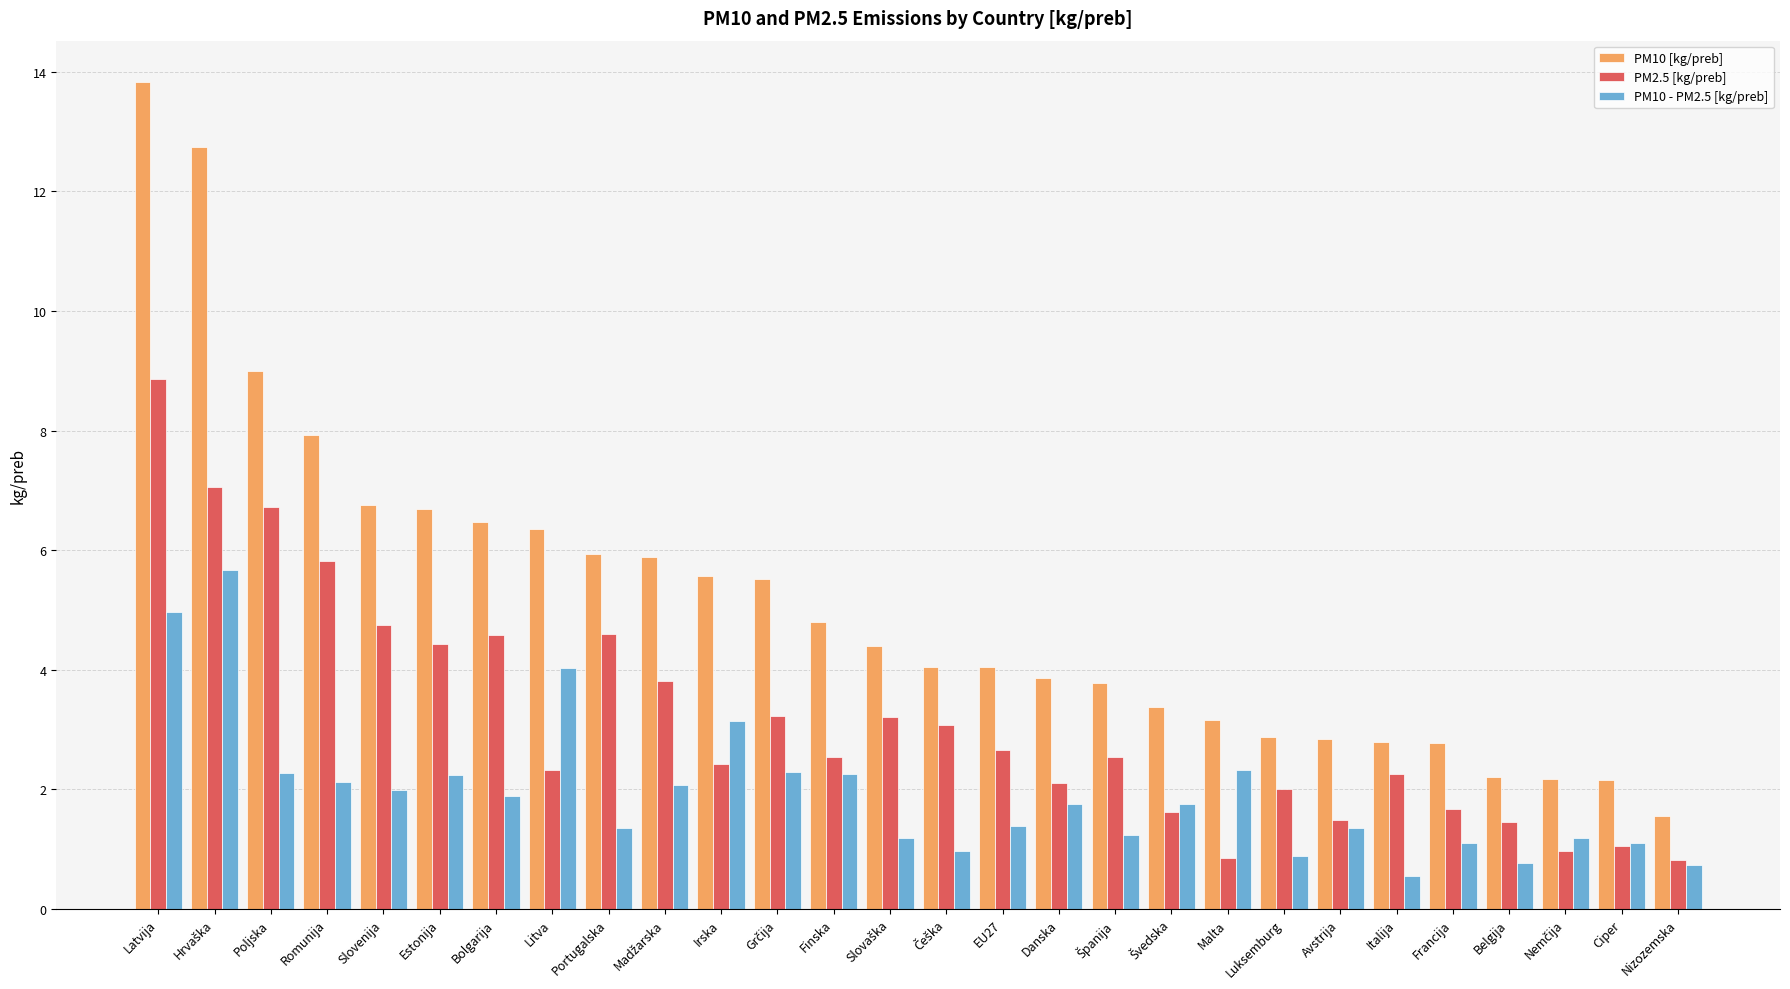

What is the highest value of the PM10 - PM2.5 [kg/preb] series?

5.7